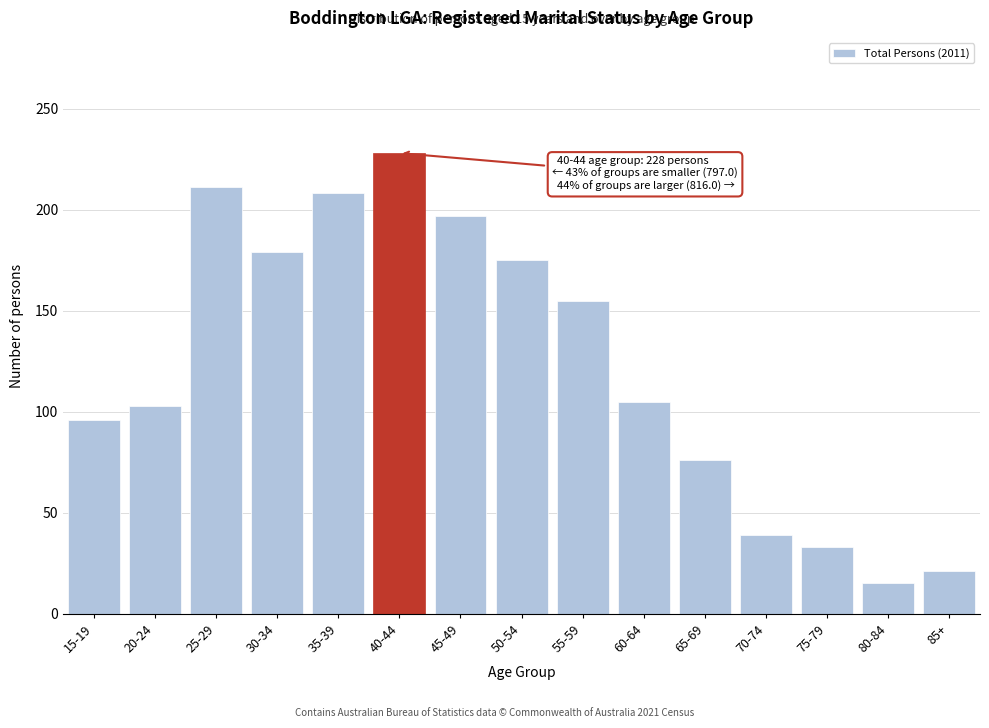

Reading right to left, what are all the values shown in this chart?

21	15	33	39	76	105	155	175	197	228	208	179	211	103	96